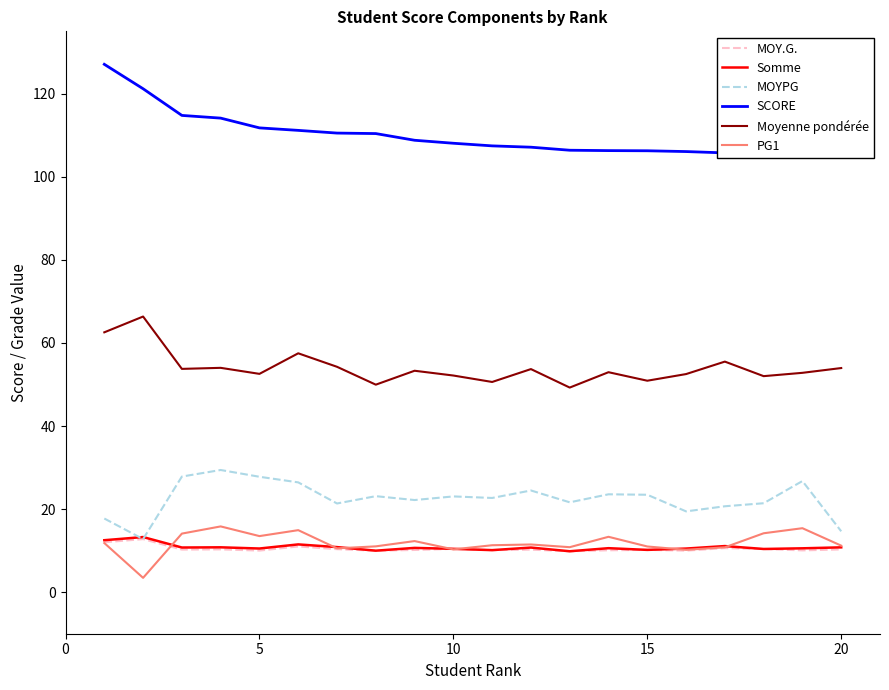

List the series in order of their peak value, highest first.

SCORE, Moyenne pondérée, MOYPG, PG1, Somme, MOY.G.